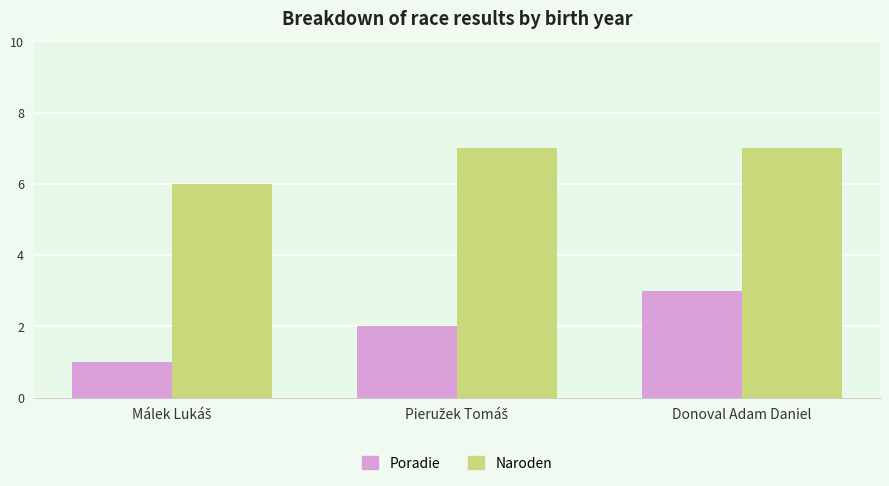

Rank the series by their average value, from highest to lowest.

Naroden, Poradie